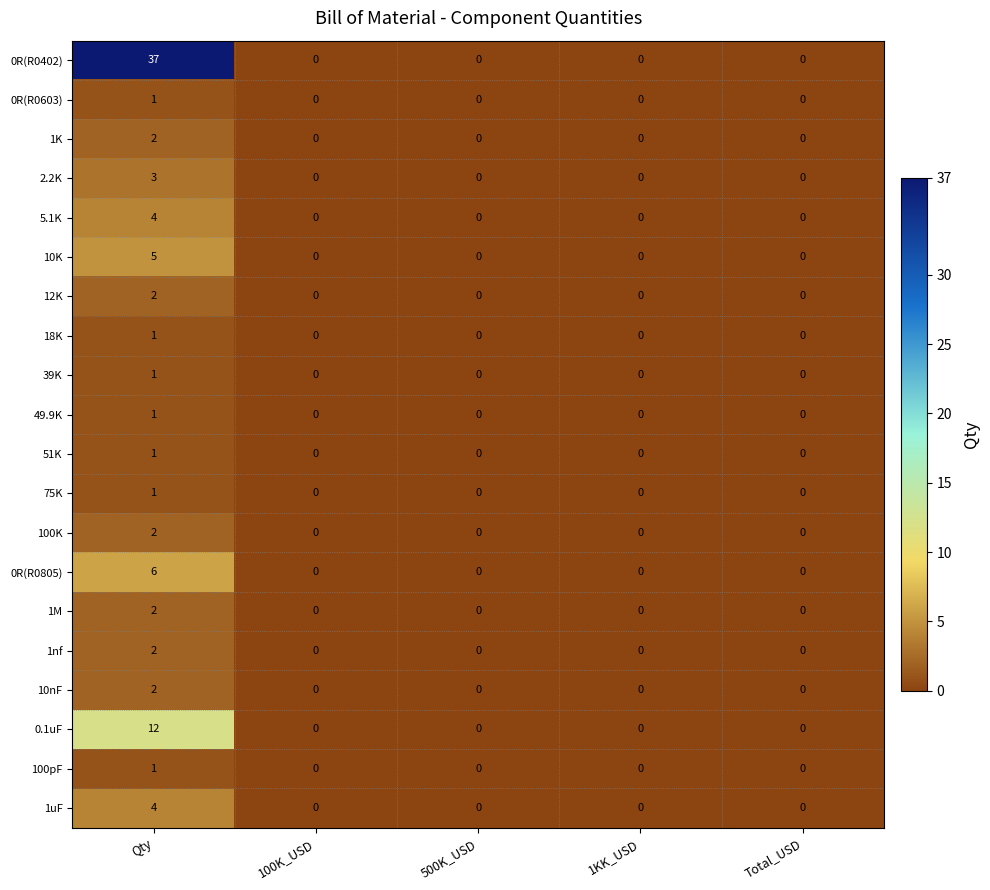

How many 10nF values are between 0 and 1?

4